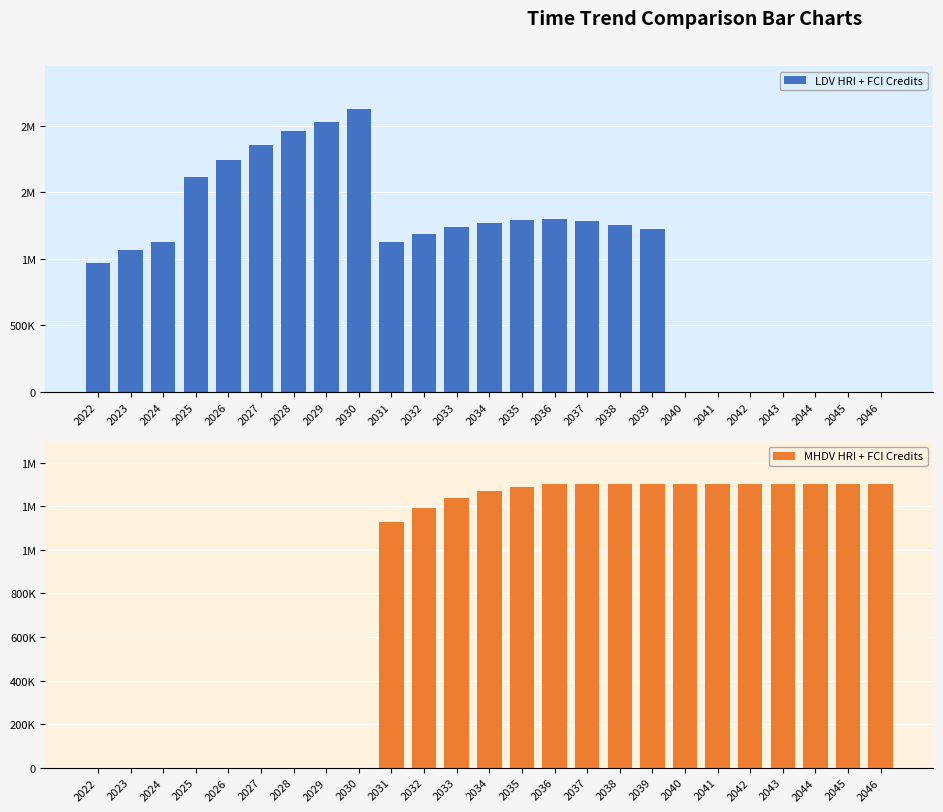

Reading left to right, extract all data points from this chart.

LDV HRI + FCI Credits: 968402.4	1070138.6	1129496.8	1616423.1	1744357.9	1854460.2	1961981.1	2029637.1	2128383.0	1125564.6	1190463.4	1238604.2	1270766.0	1290805.0	1302115.0	1285568.5	1253657.4	1225880.5	0.0	0.0	0.0	0.0	0.0	0.0	0.0
MHDV HRI + FCI Credits: 0.0	0.0	0.0	0.0	0.0	0.0	0.0	0.0	0.0	1125564.6	1190463.4	1238604.2	1270766.0	1290805.0	1302115.0	1302115.0	1302115.0	1302115.0	1302115.0	1302115.0	1302115.0	1302115.0	1302115.0	1302115.0	1302115.0